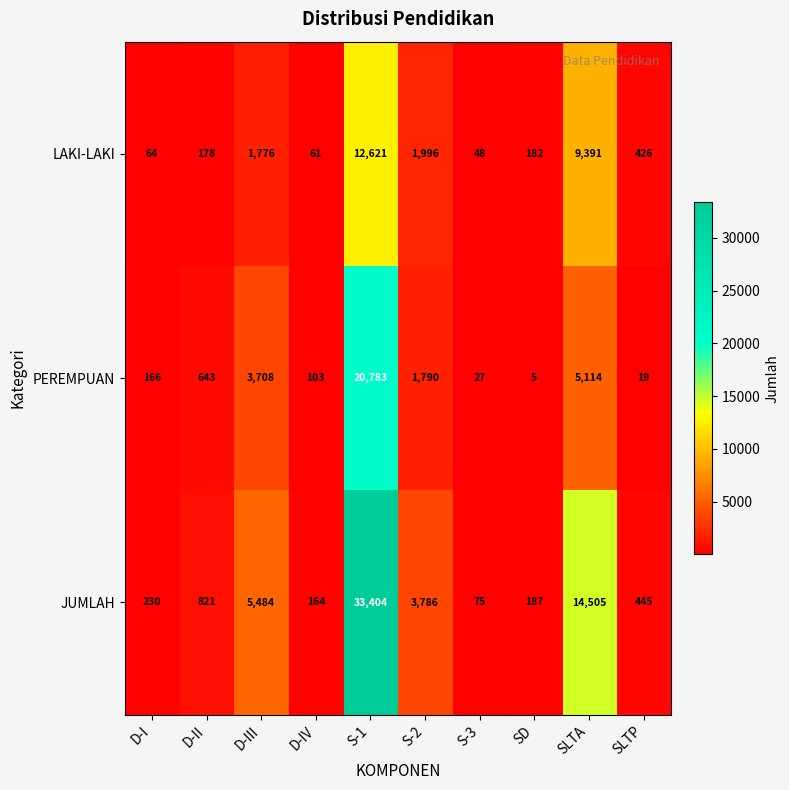

At which category is the sum across all series the highest?

S-1